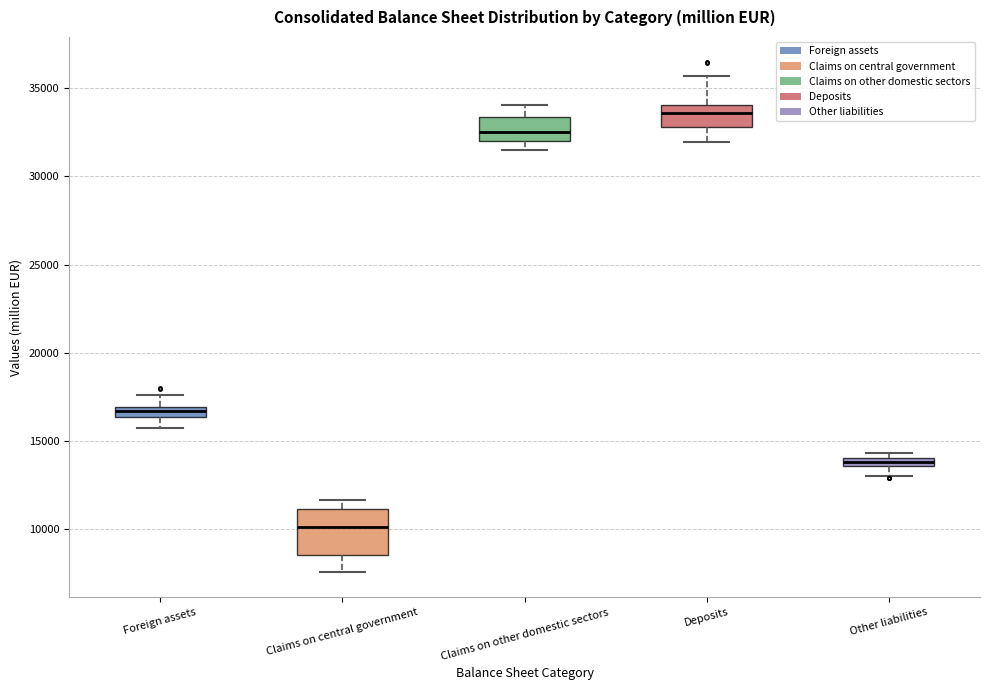

Comparing the boxes themselves (not the whiskers), which one is the tallest?

Claims on central government